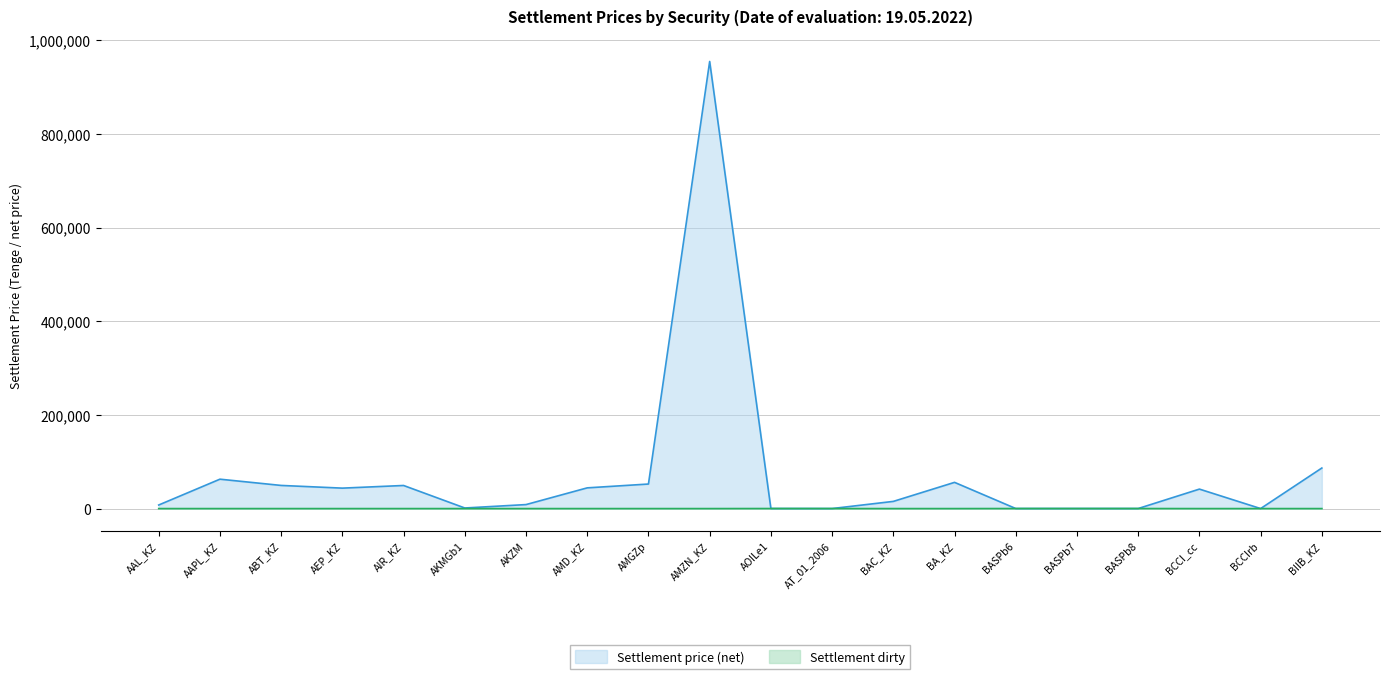

What value does the Settlement price (net) series have at BIIB_KZ?

86622.8